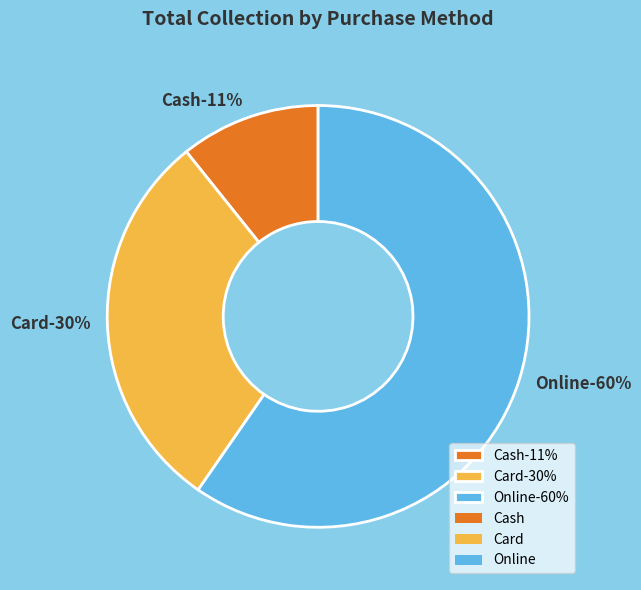

How many segments does this pie chart have?

3